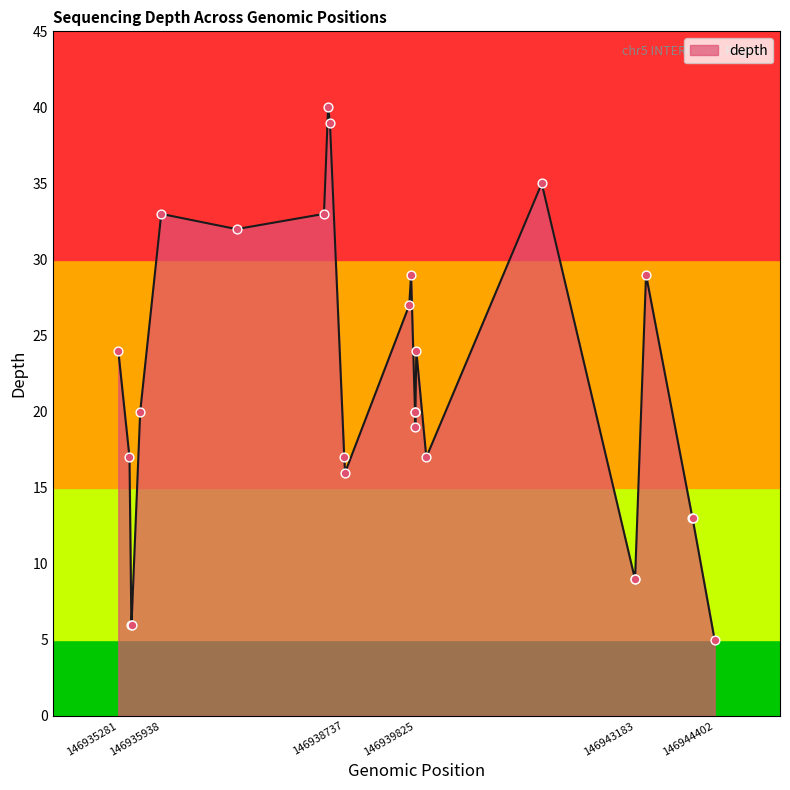

What is the maximum value shown in the chart?

40